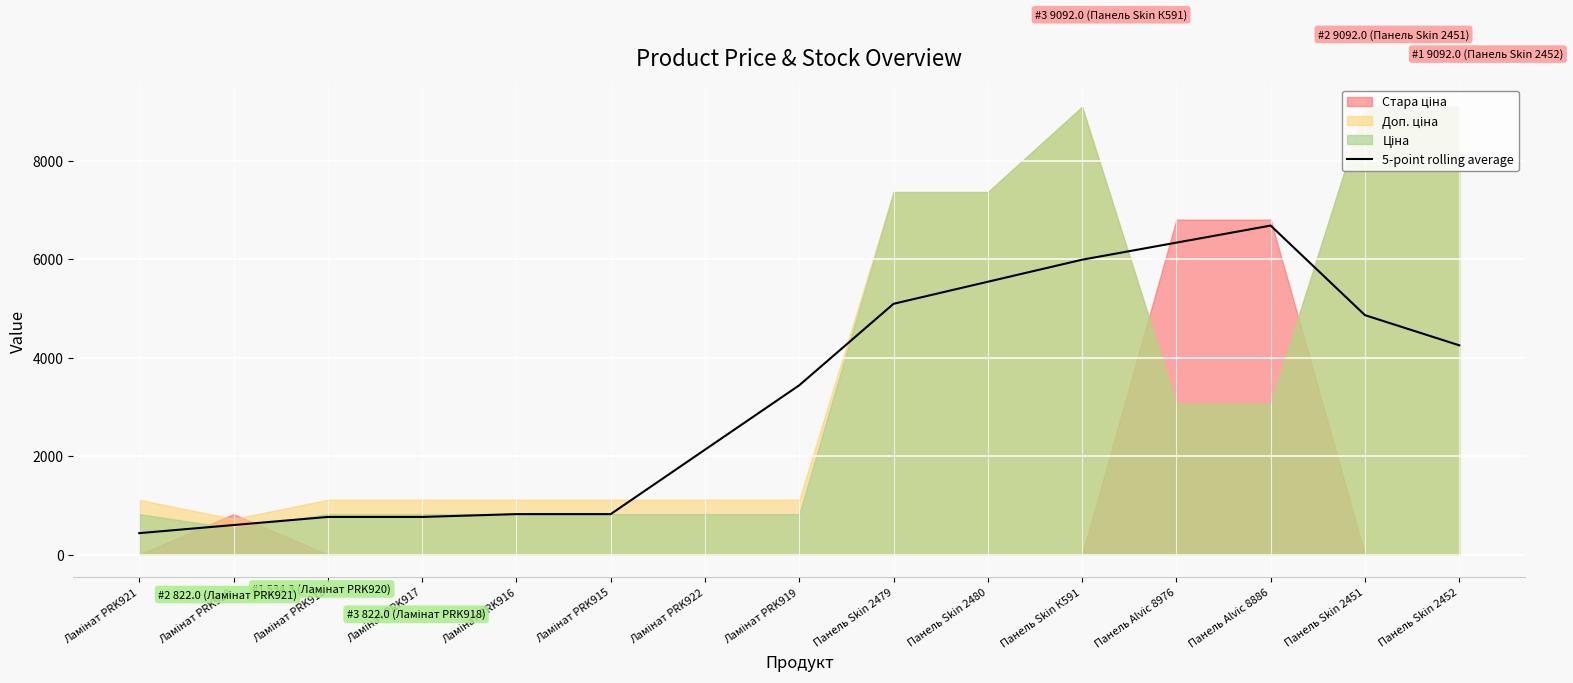

Which has a higher value, Панель Skin 2452 or Панель Alvic 8976?

Панель Alvic 8976